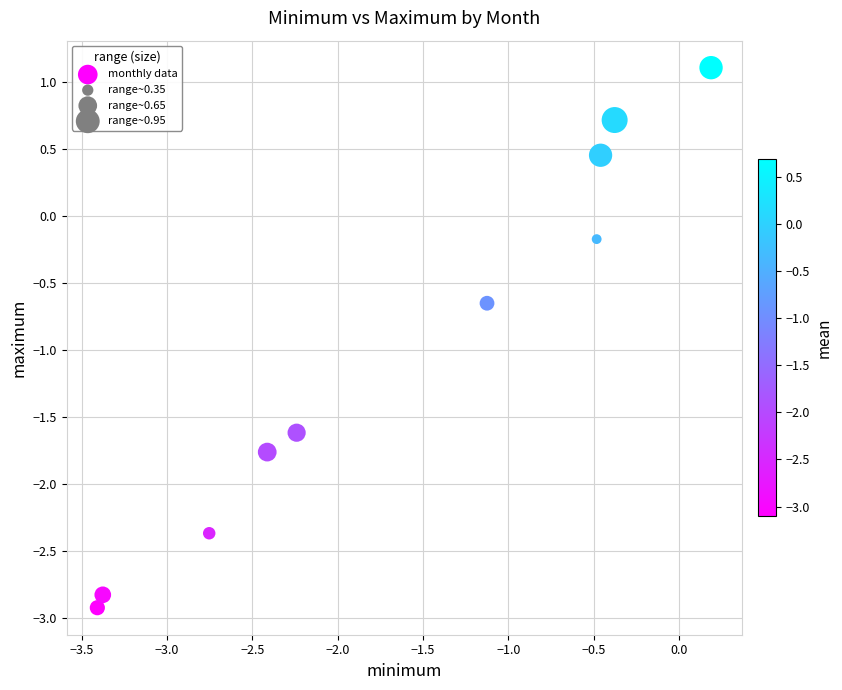

What is the range of X values (max minus min)?

3.6